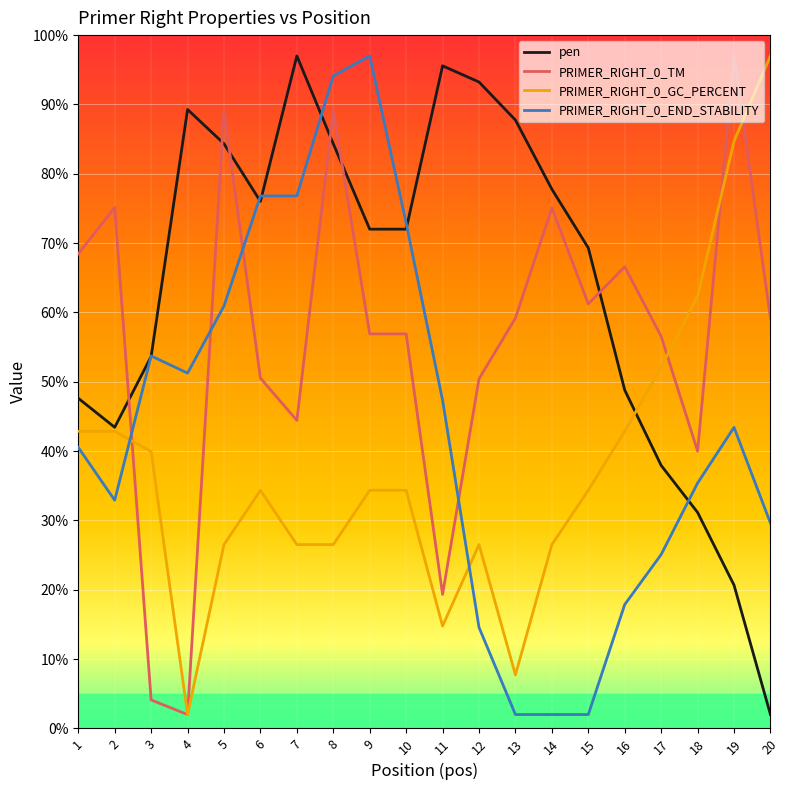

Between which two adjacent categories do PRIMER_RIGHT_0_END_STABILITY and PRIMER_RIGHT_0_TM first intersect?

2 and 3